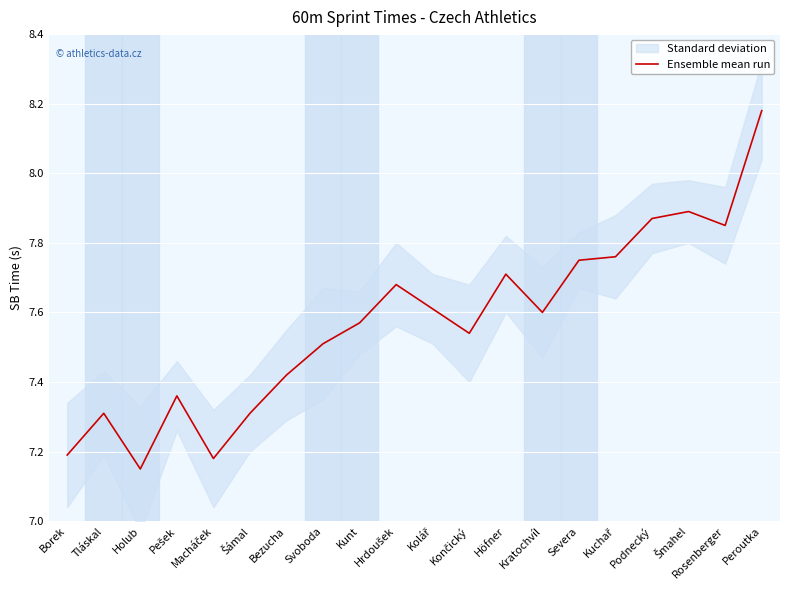

What is the average value?

7.6